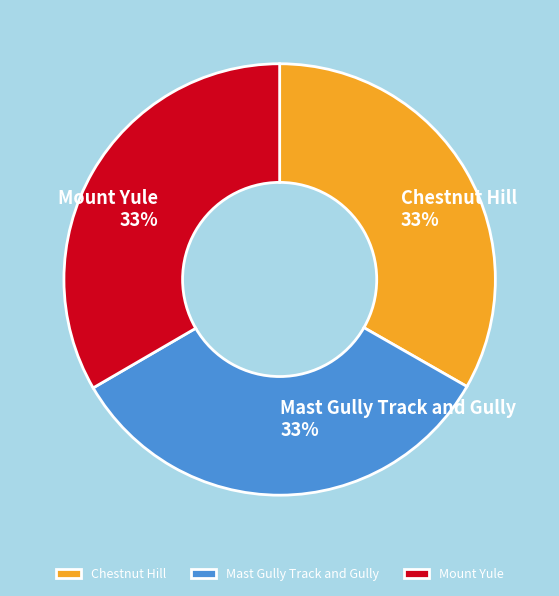

Do Mast Gully Track and Gully and Mount Yule together represent more than half of the pie?

Yes